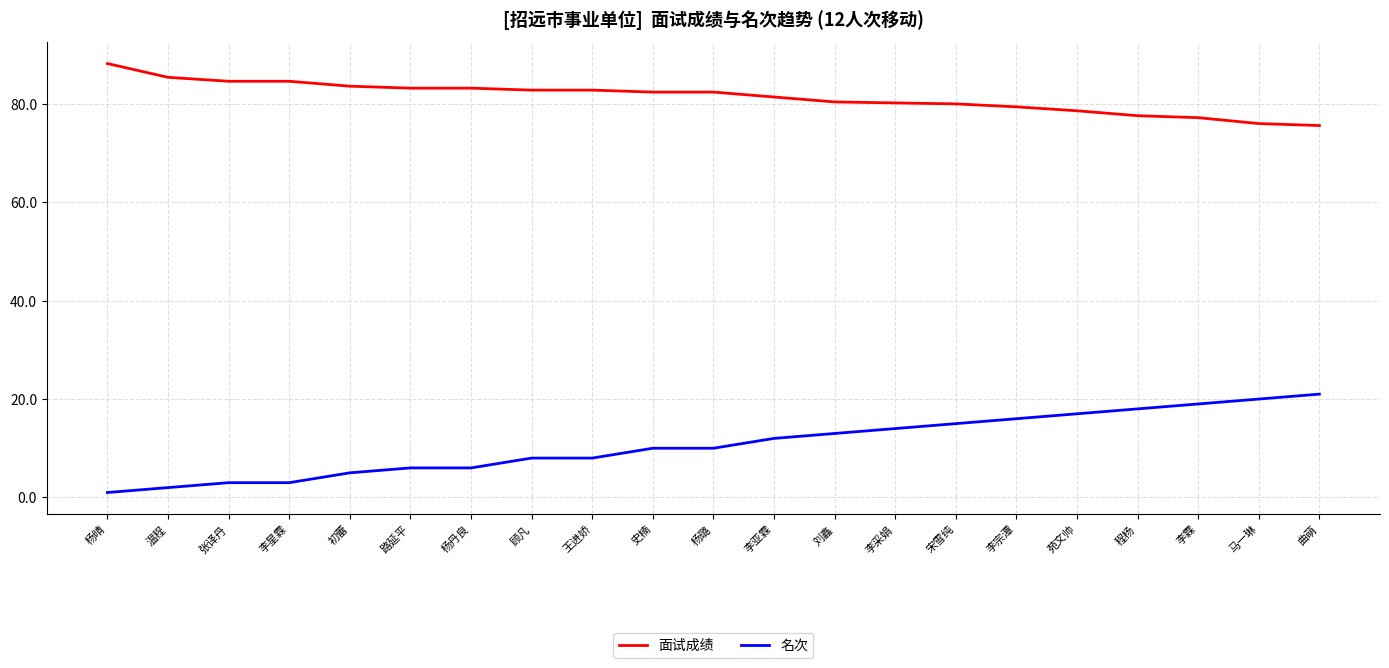

True or false: 名次 and 面试成绩 cross at least once.

False